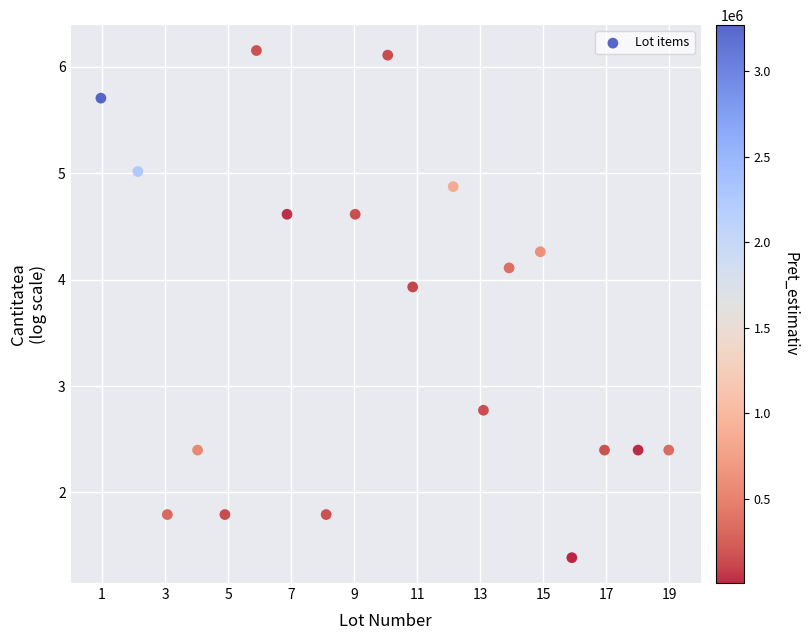

What Y value in the scatter plot is closest to 3?

2.8